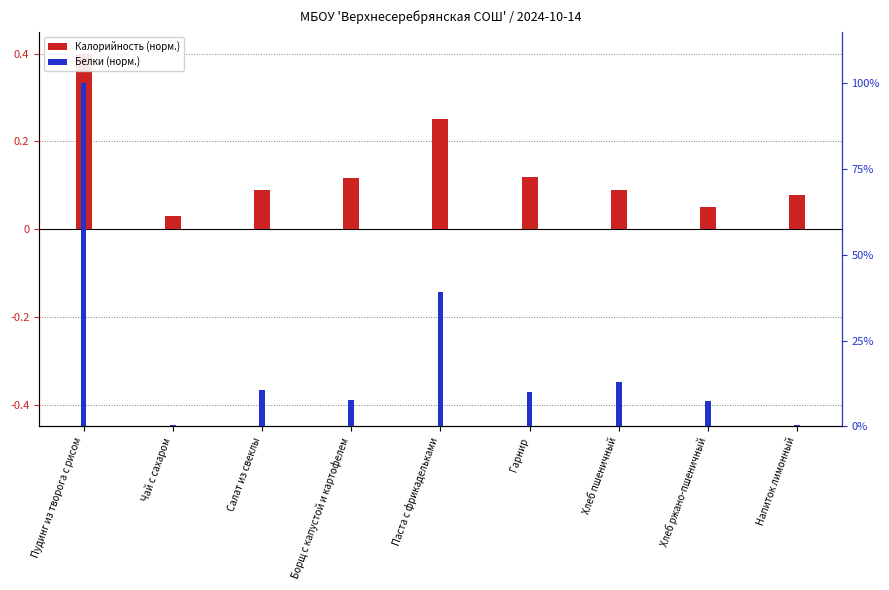

What is the difference between the second highest and minimum values in the Белки (норм.) series?

38.9